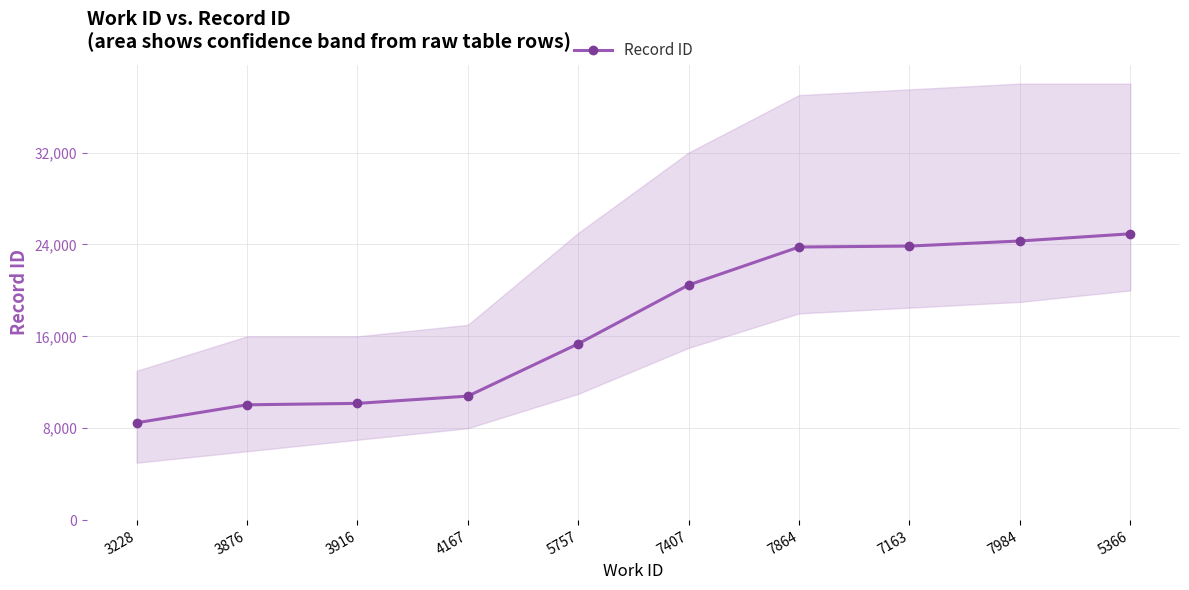

What is the value of the 9th point from the left?

24302